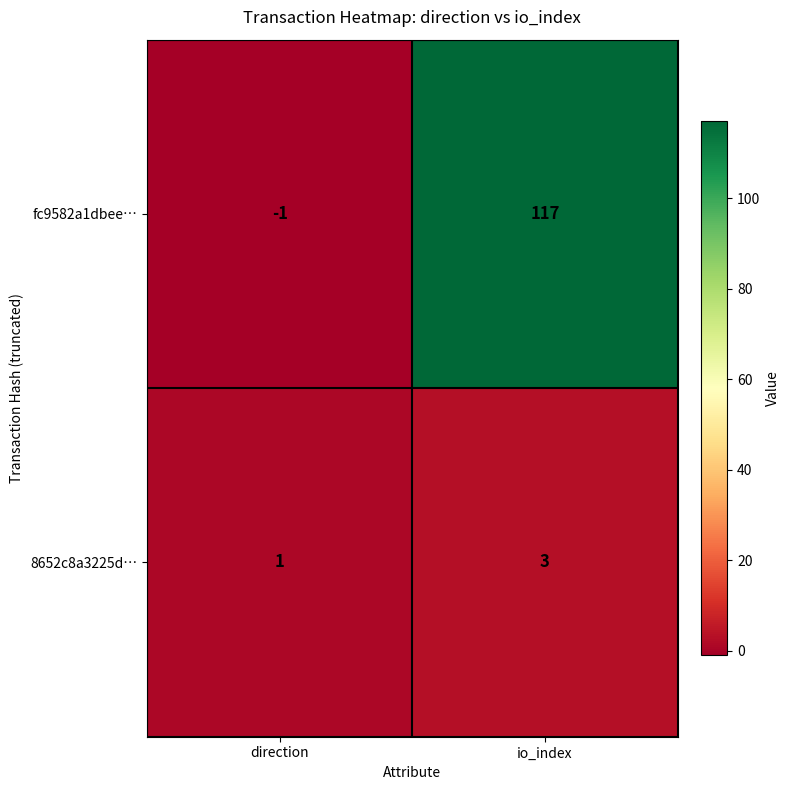

Reading left to right, list all the values displayed in this chart.

fc9582a1dbee…: direction=-1	io_index=117
8652c8a3225d…: direction=1	io_index=3